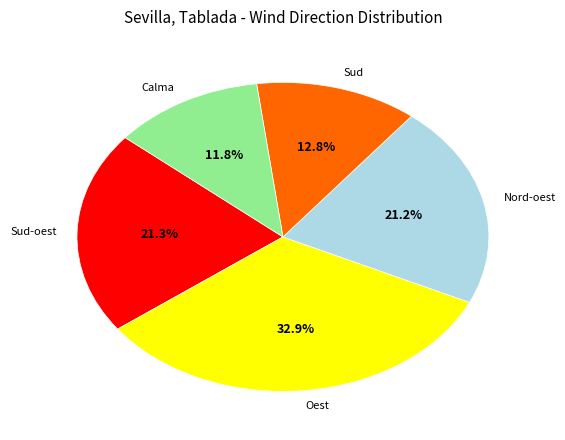

What is the ratio of the value at Calma to the value at Sud-oest?

0.6